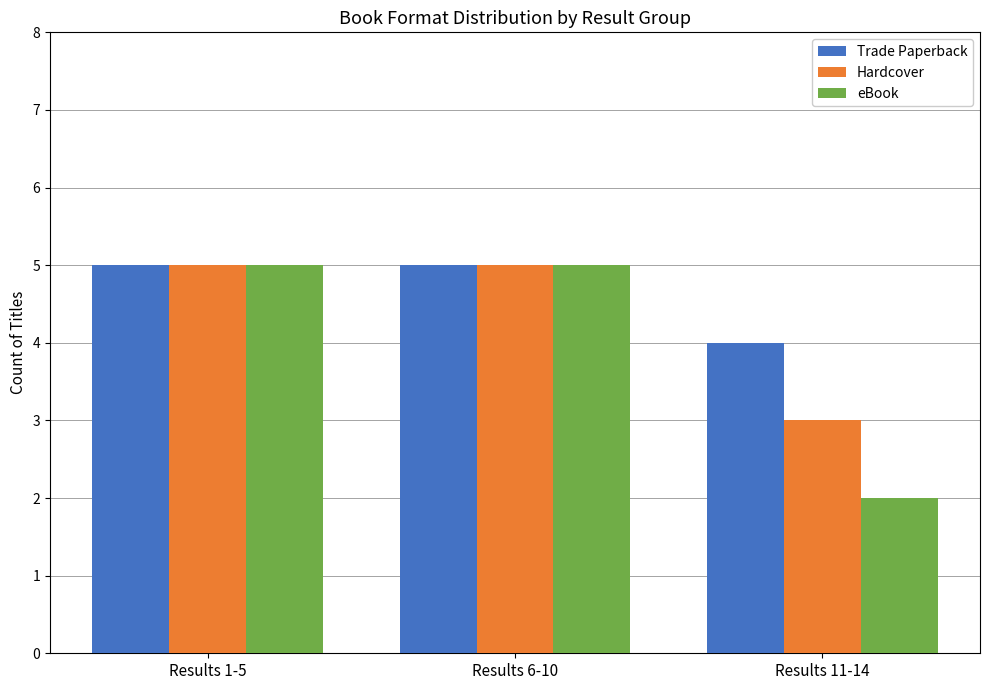

Which series has the largest total across all categories?

Trade Paperback